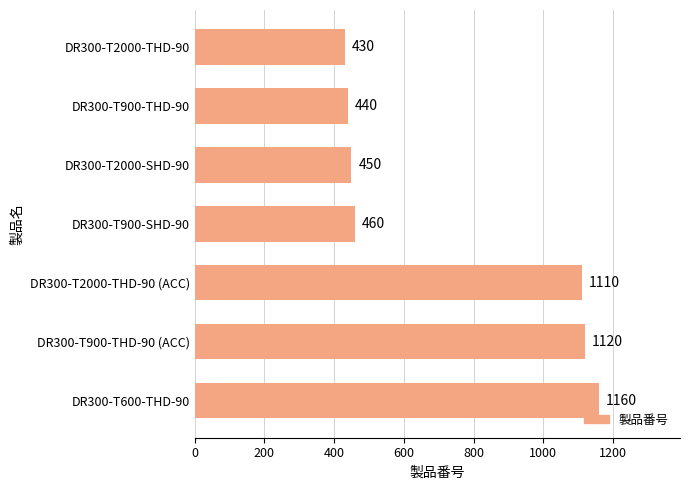

What is the greatest value displayed?

1160